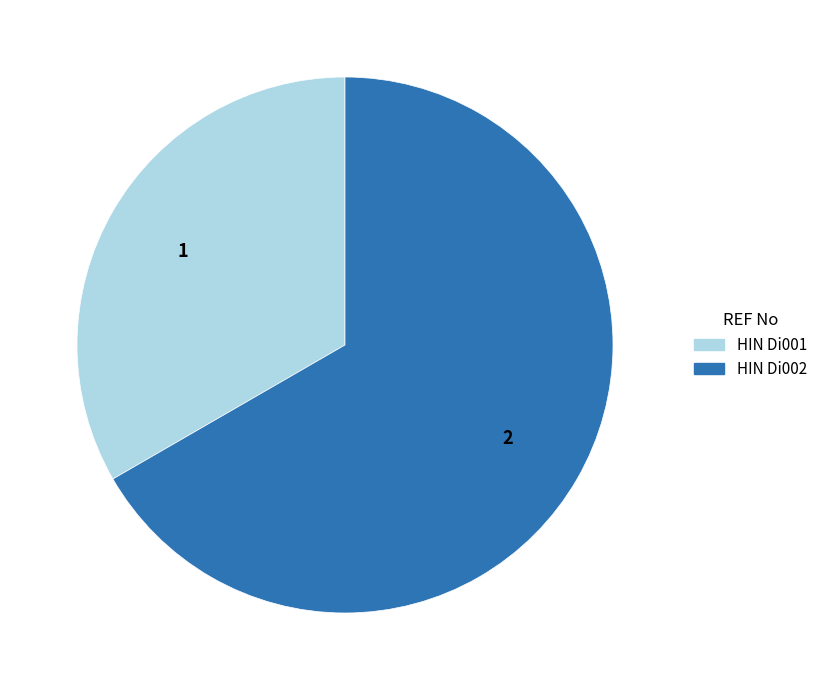

Which slice is the smallest?

HIN Di001